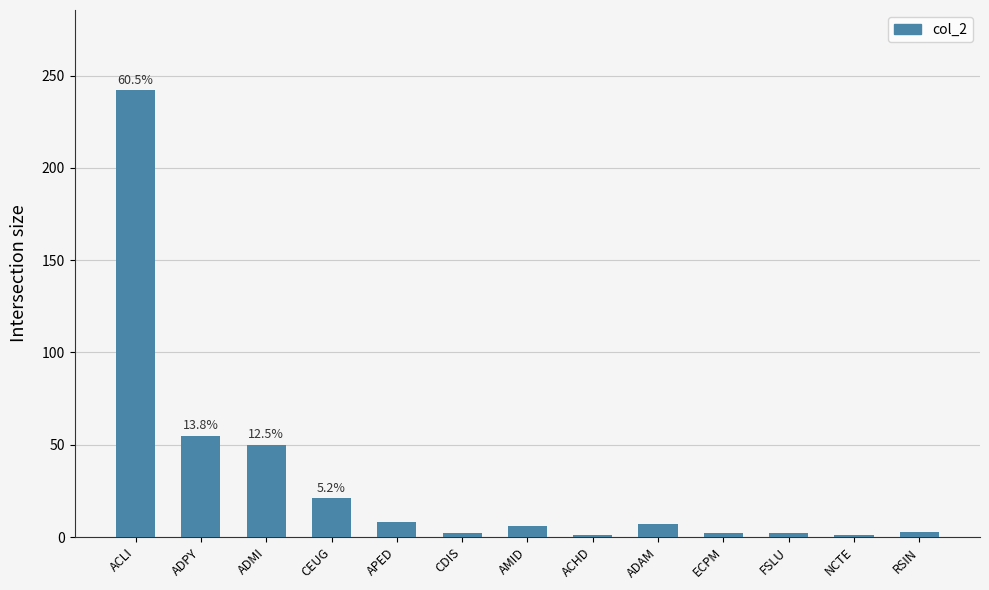

What is the value of the 7th bar from the left?

6